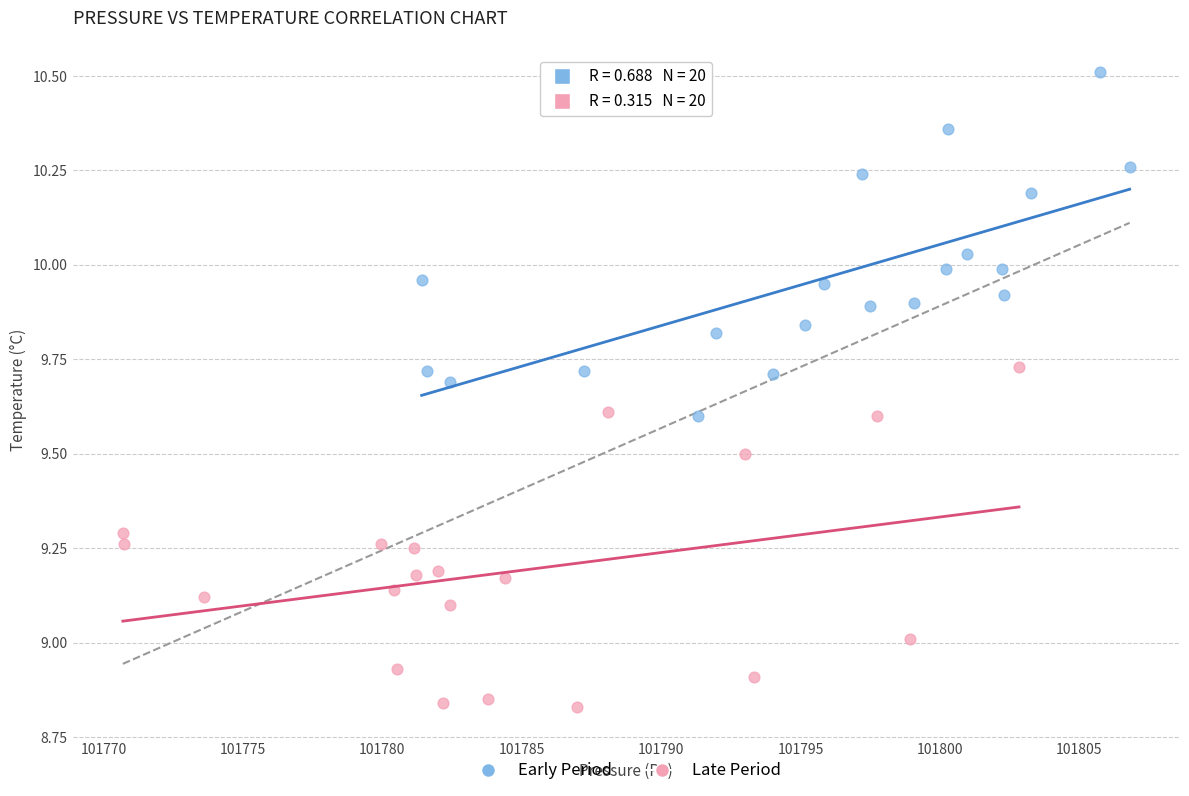

Which series reaches the minimum Y coordinate?

Late Period